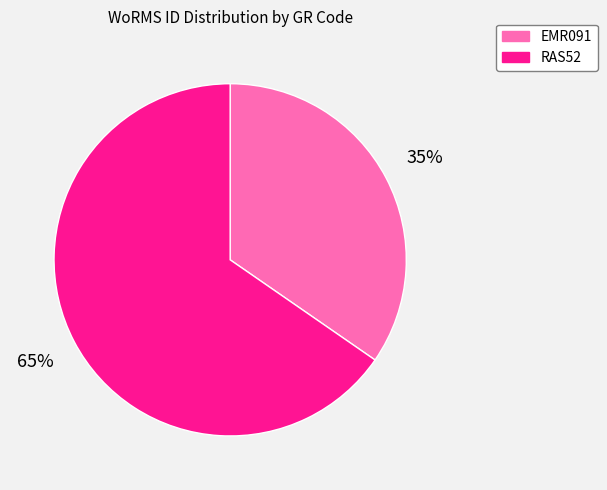

The RAS52 slice represents 65% of the pie. True or false?

True